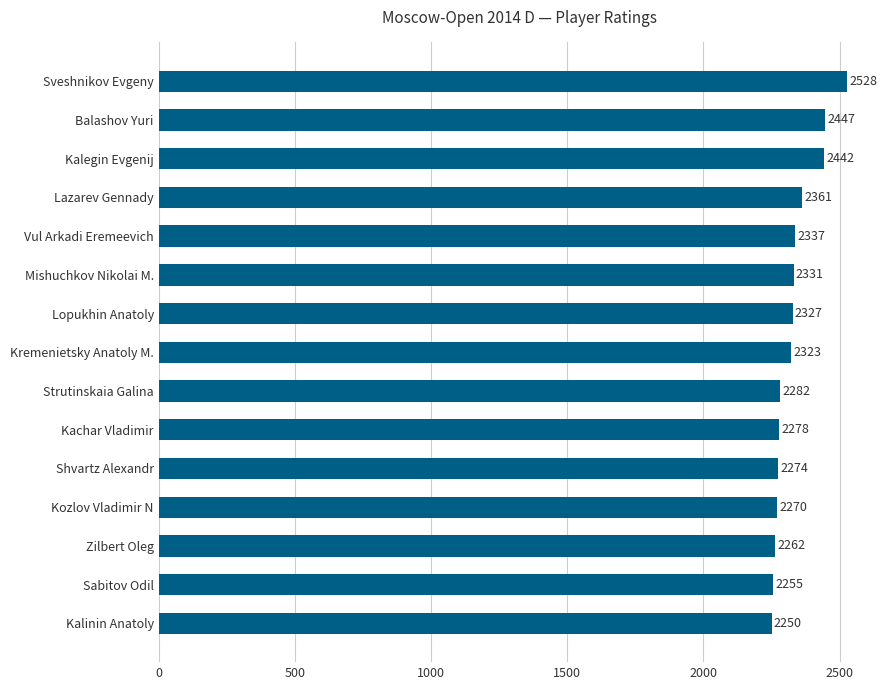

Between Kremenietsky Anatoly M. and Kalegin Evgenij, which is larger?

Kalegin Evgenij